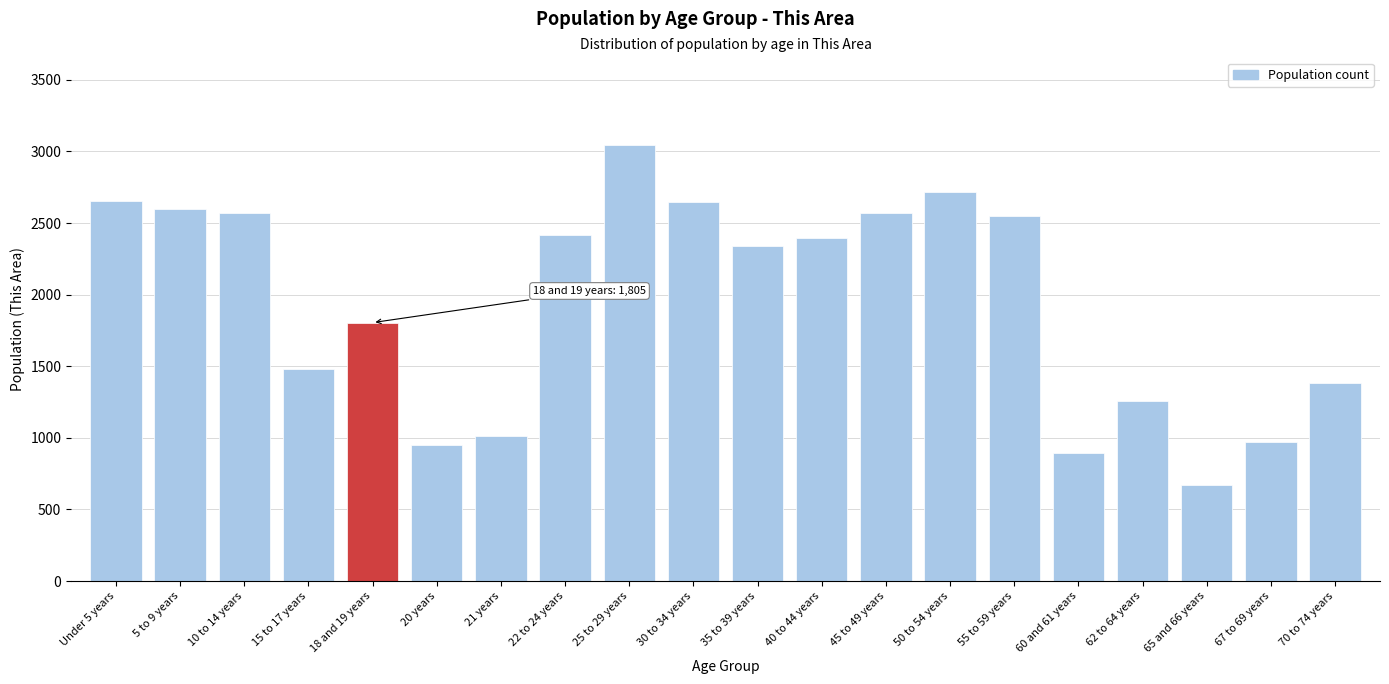

What is the change in value from 10 to 14 years to 62 to 64 years?

-1317